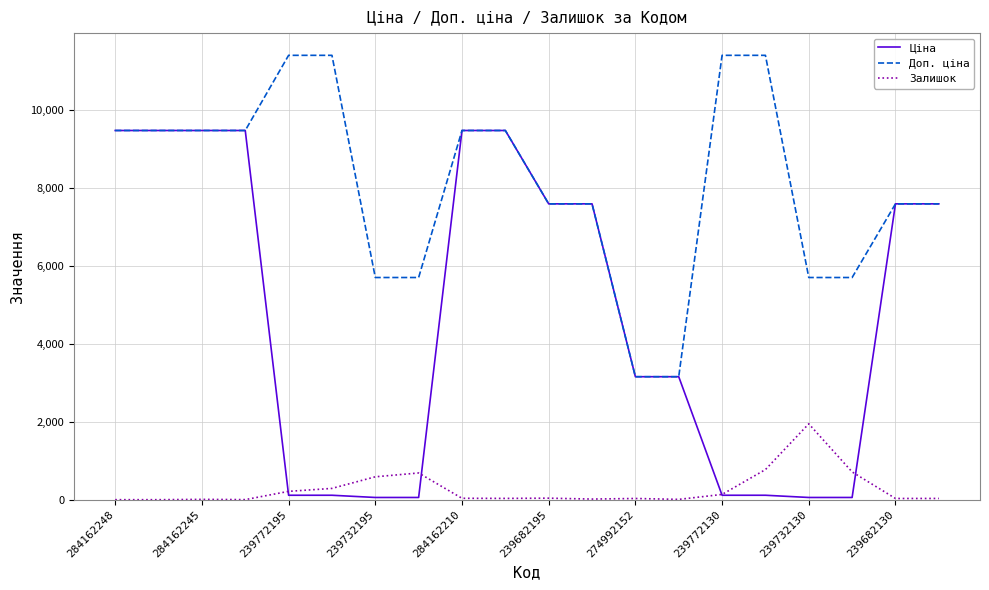

Which series has the largest total across all categories?

Доп. ціна